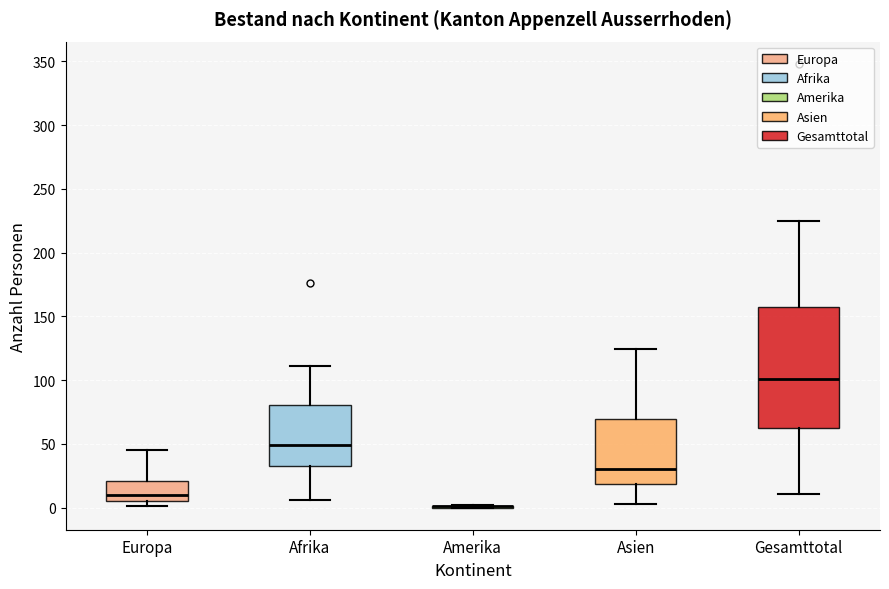

Reading left to right, transcribe this box plot: for each box, give where its median line is, the range the box spans, and where its two whiskers end, as read against the y-axis. The values are not printed on the chart, so give them approximately, as read against the axis.

Europa: median 10, box 5 to 20, whiskers 0 to 45
Afrika: median 50, box 35 to 80, whiskers 5 to 110
Amerika: box collapsed to a line at 0, whiskers 0 to 0
Asien: median 30, box 20 to 70, whiskers 5 to 125
Gesamttotal: median 100, box 60 to 160, whiskers 10 to 225